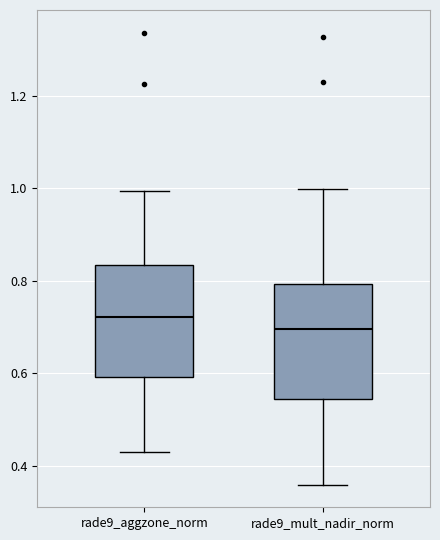

Which box's median line is the highest?

rade9_aggzone_norm